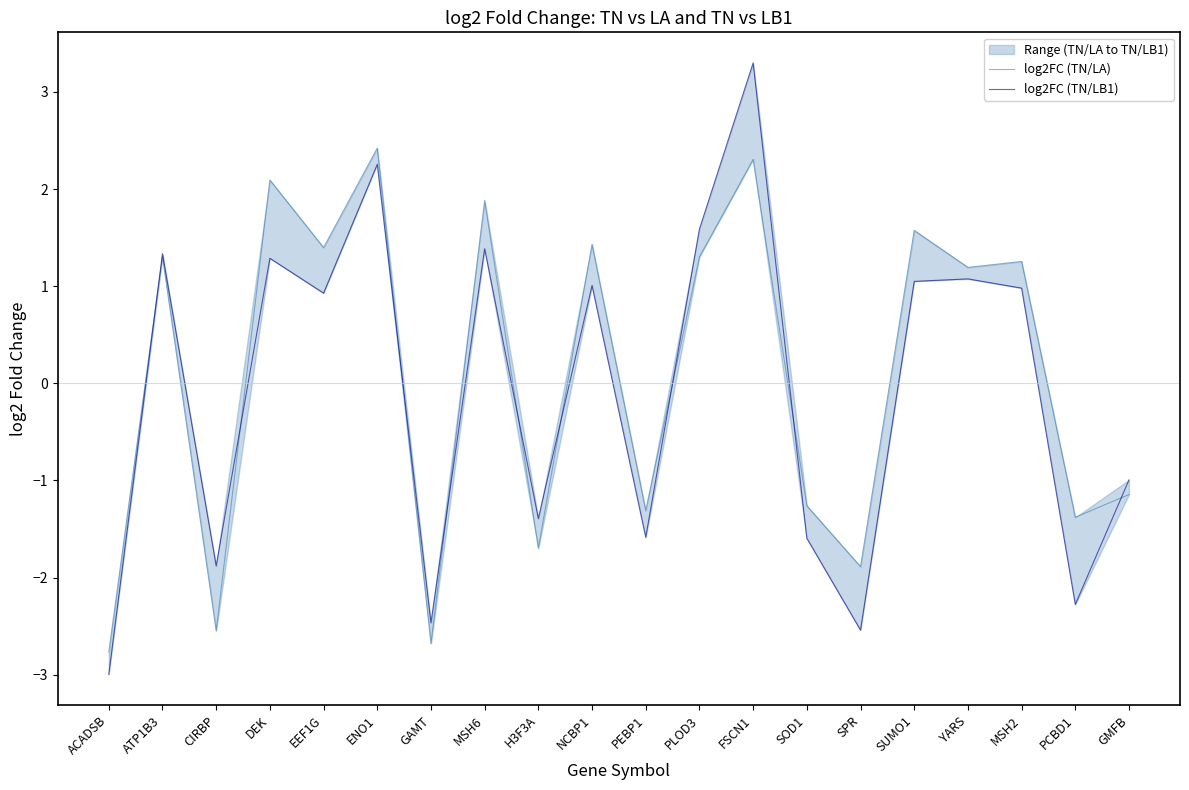

Rank the series at SUMO1 from lowest to highest value.

log2FC (TN/LB1), log2FC (TN/LA)